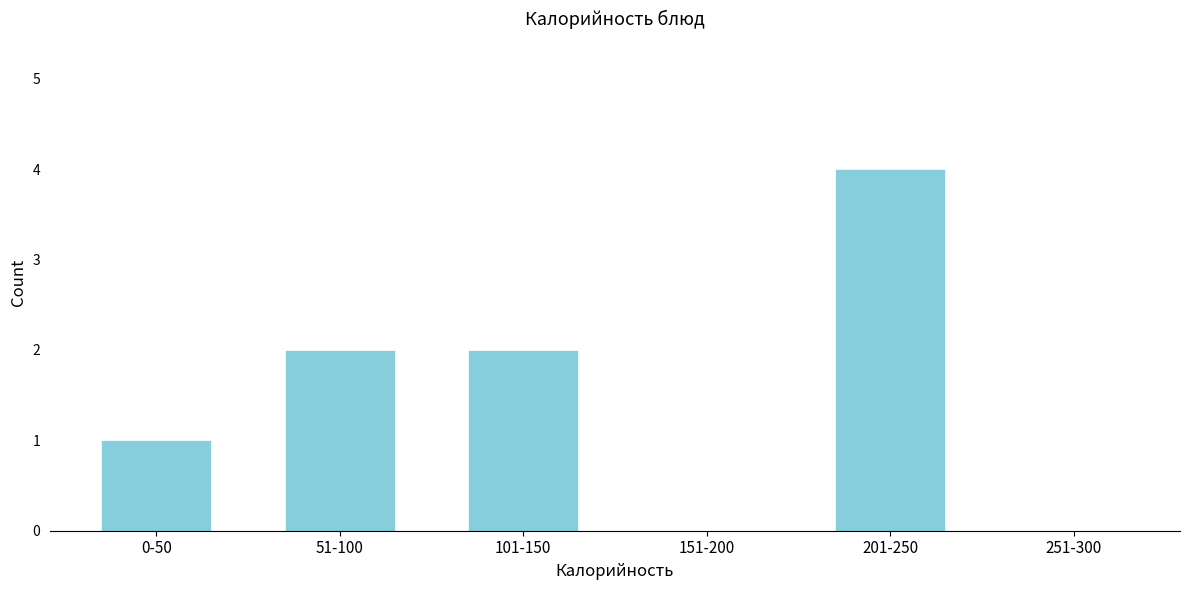

Reading right to left, extract all data points from this chart.

251-300=0	201-250=4	151-200=0	101-150=2	51-100=2	0-50=1